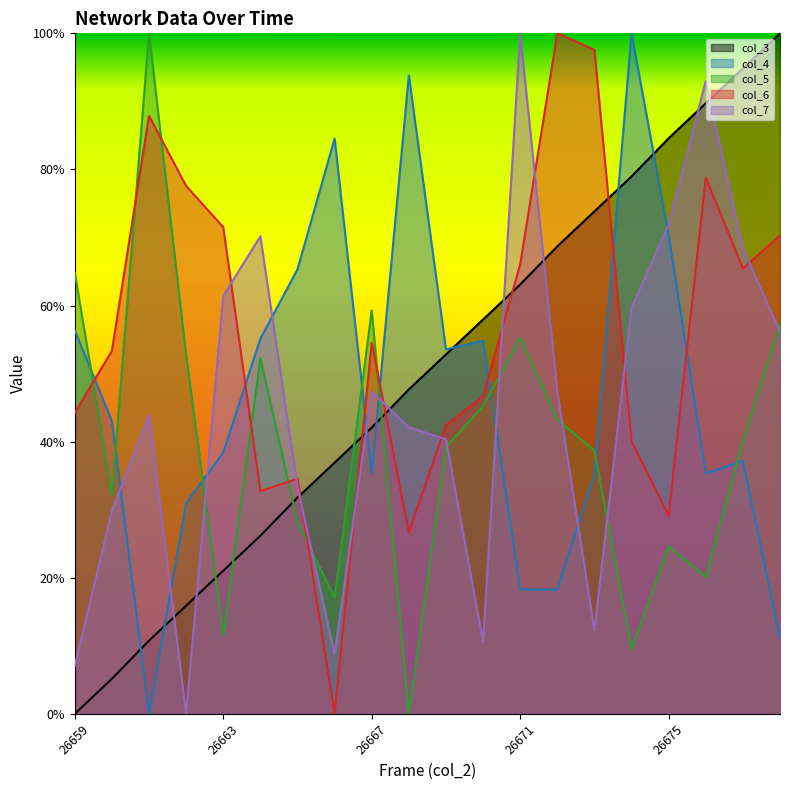

What is the value of the col_5 point at the 2nd from the left?

0.3